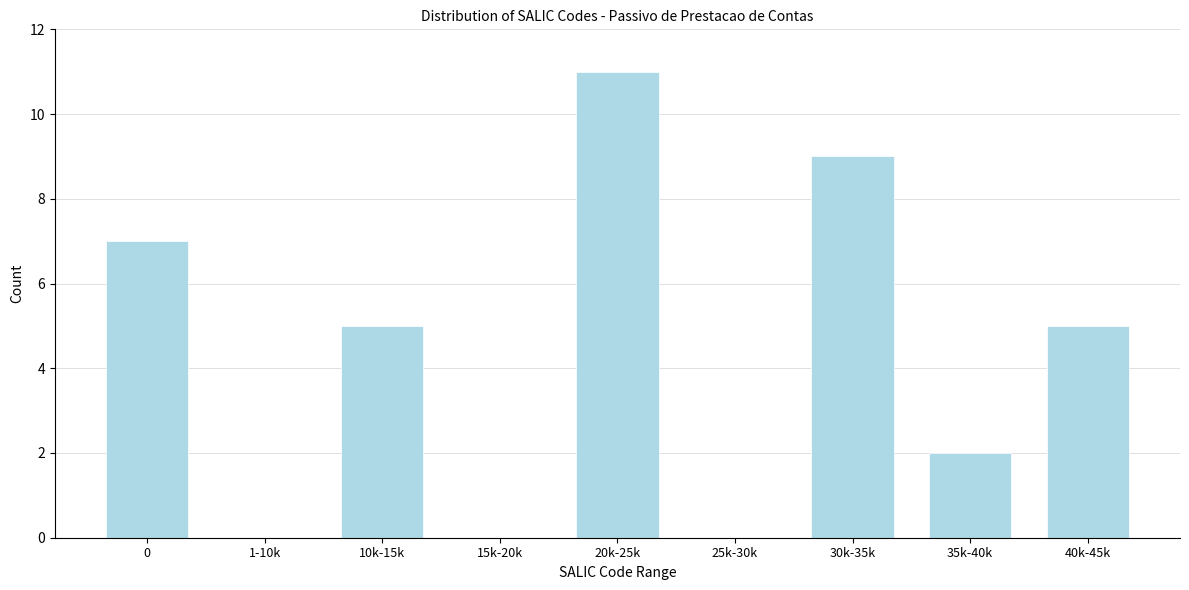

Reading left to right, list all the values displayed in this chart.

0=7	1-10k=0	10k-15k=5	15k-20k=0	20k-25k=11	25k-30k=0	30k-35k=9	35k-40k=2	40k-45k=5